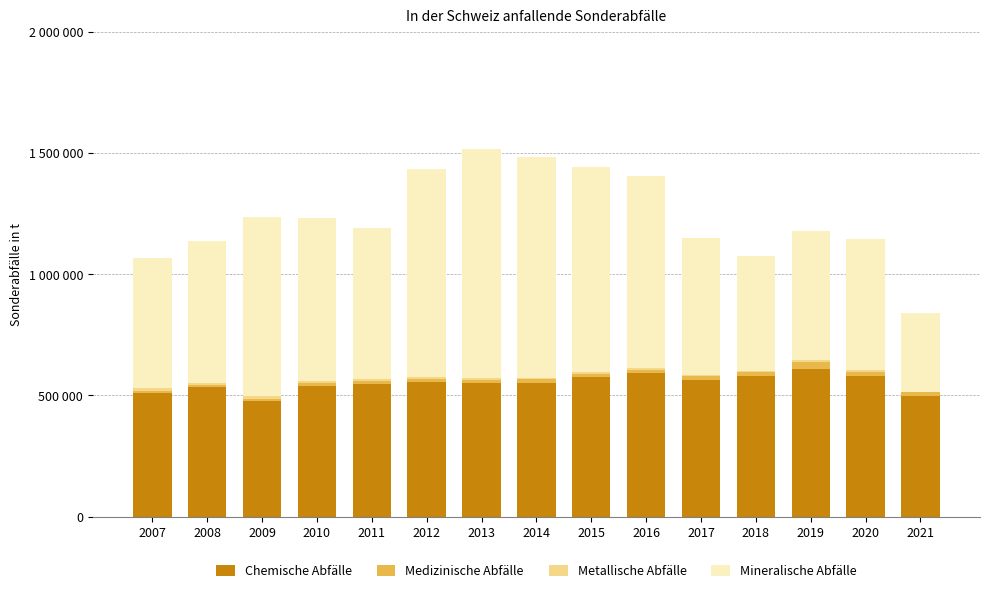

The Mineralische Abfälle series shows 741700 at 2009. True or false?

True